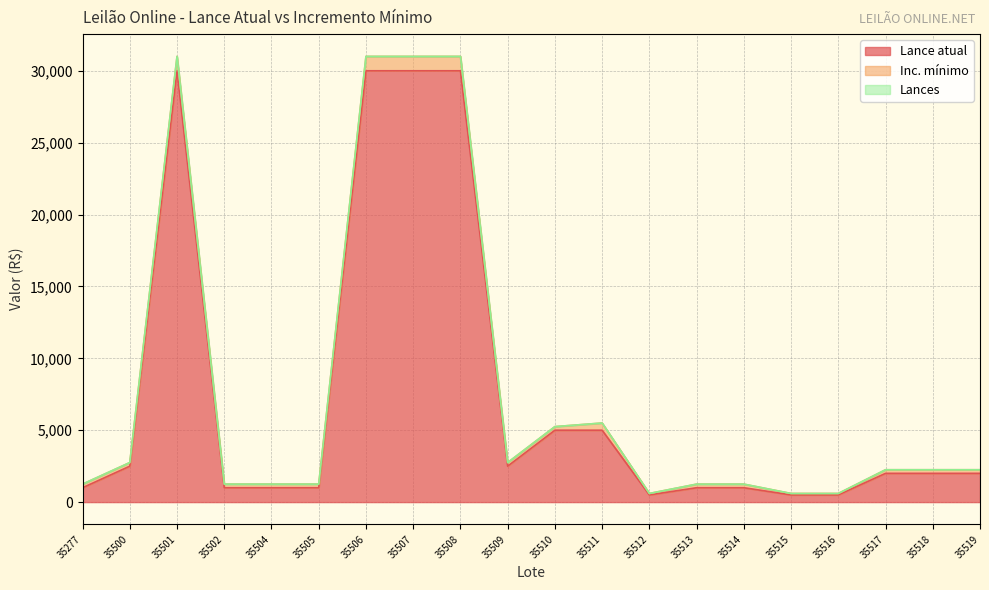

How many data points in Lance atual are above 2000?

8